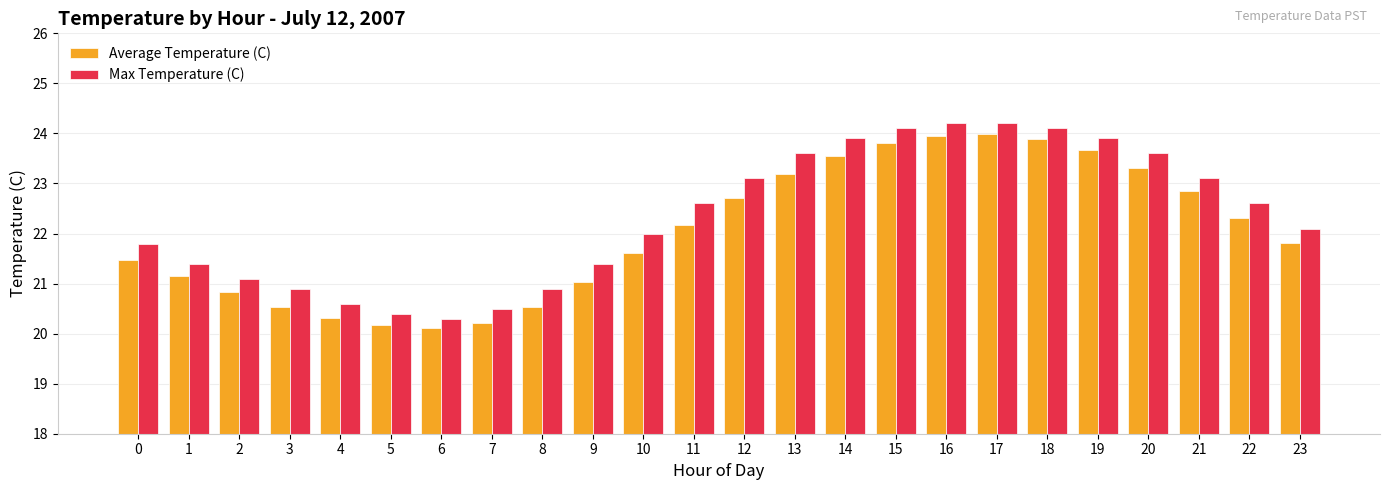

What is the difference between the highest and lowest values at 23?

0.3